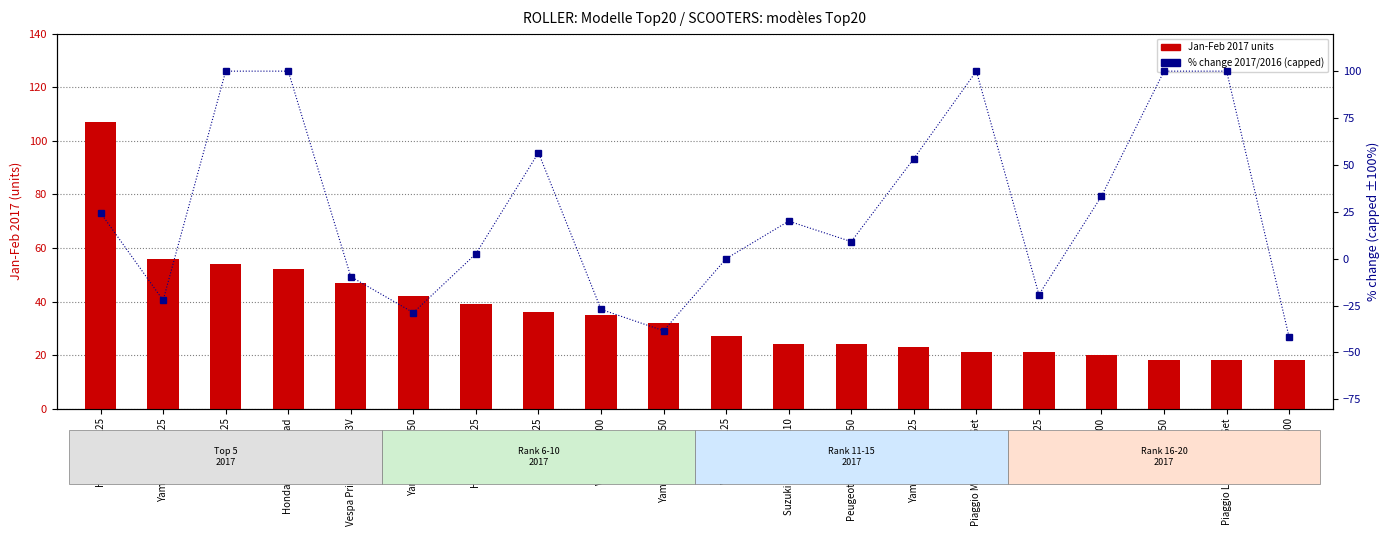

What position from the right is Piaggio Liberty 125 iGet?

2